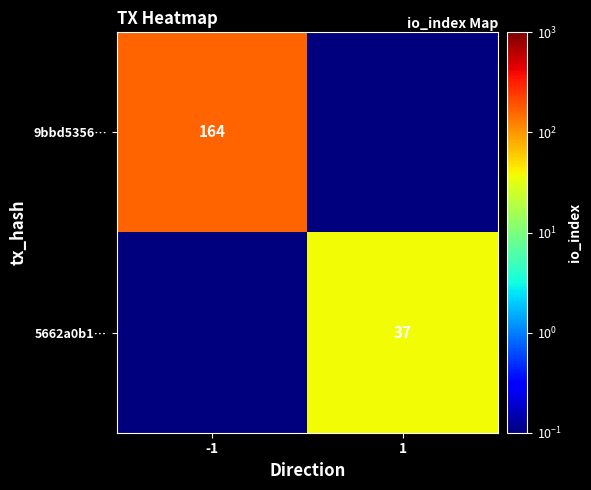

What is the greatest value displayed?

164.0